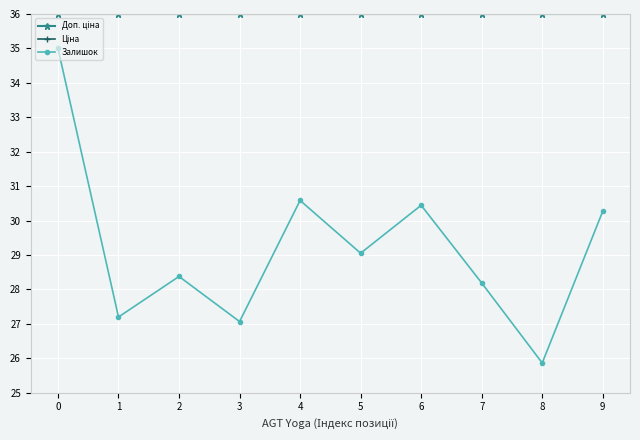

How many lines are shown in the chart?

3